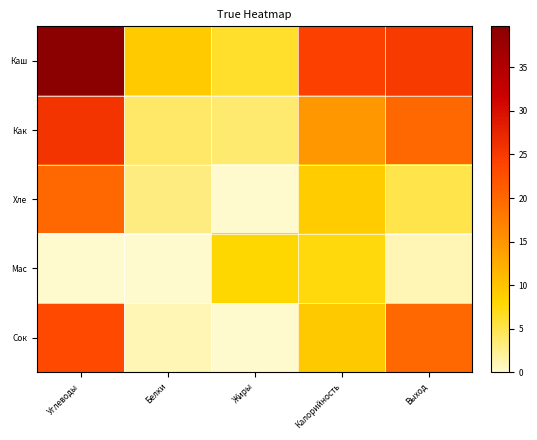

Reading right to left, what are all the values shown in this chart?

Каш: Выход=25.0	Калорийность=24.3	Жиры=6.3	Белки=9.3	Углеводы=39.7
Как: Выход=20.0	Калорийность=14.7	Жиры=3.7	Белки=4.0	Углеводы=25.7
Хле: Выход=5.0	Калорийность=9.0	Жиры=0.0	Белки=3.0	Углеводы=20.0
Мас: Выход=1.0	Калорийность=7.5	Жиры=8.0	Белки=0.0	Углеводы=0.0
Сок: Выход=20.0	Калорийность=9.4	Жиры=0.0	Белки=1.0	Углеводы=23.4